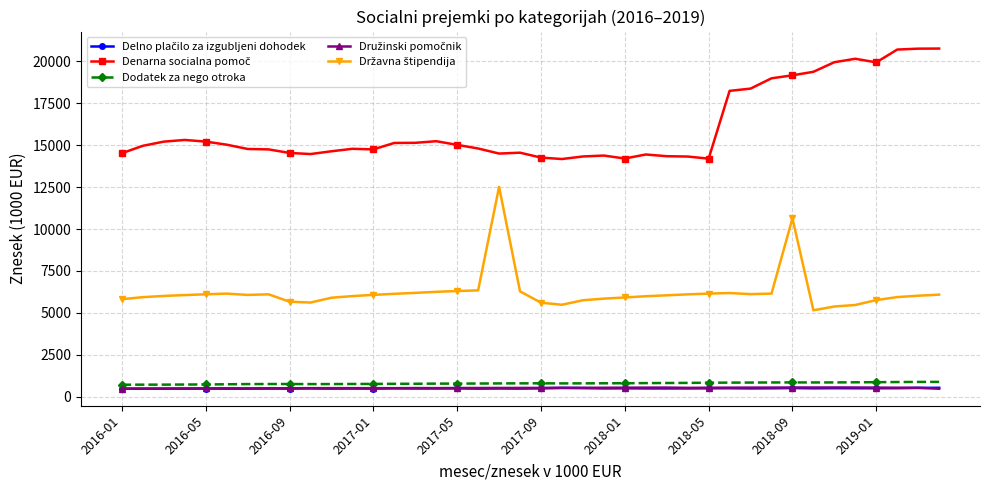

True or false: Dodatek za nego otroka has more than 2 points higher than both neighbors.

True